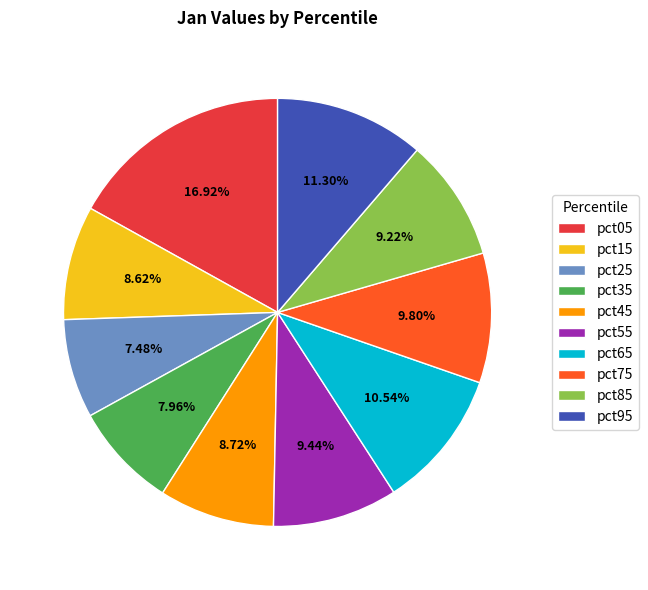

To the nearest percent, what is the difference between the largest and smallest slice percentages?

9%